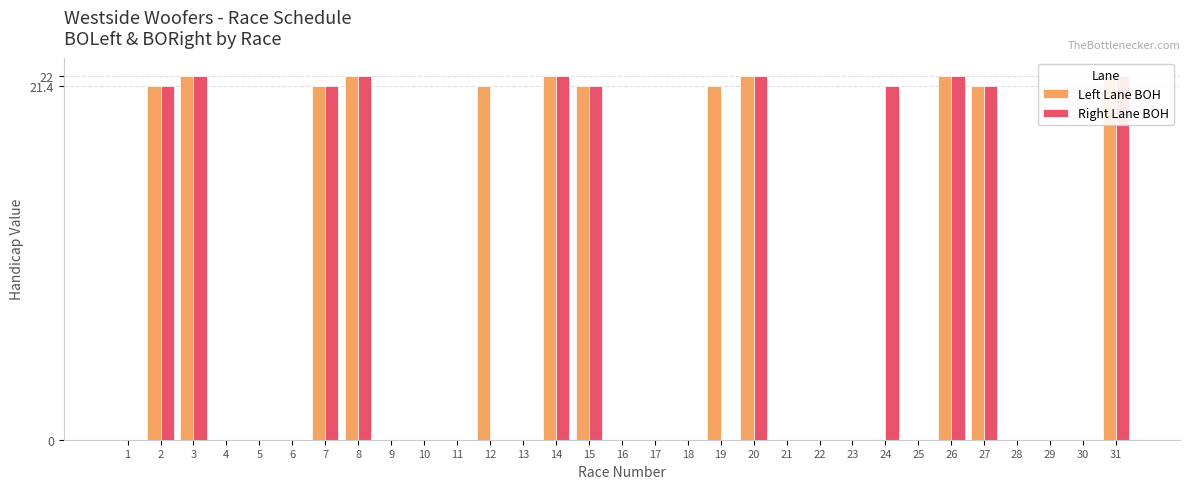

True or false: Left Lane BOH has a value of 0.0 at 4.

True